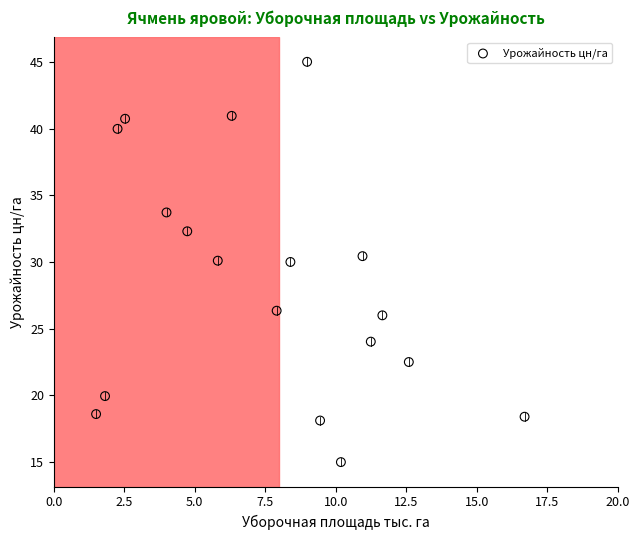

What is the range of X values (max minus min)?

15.2